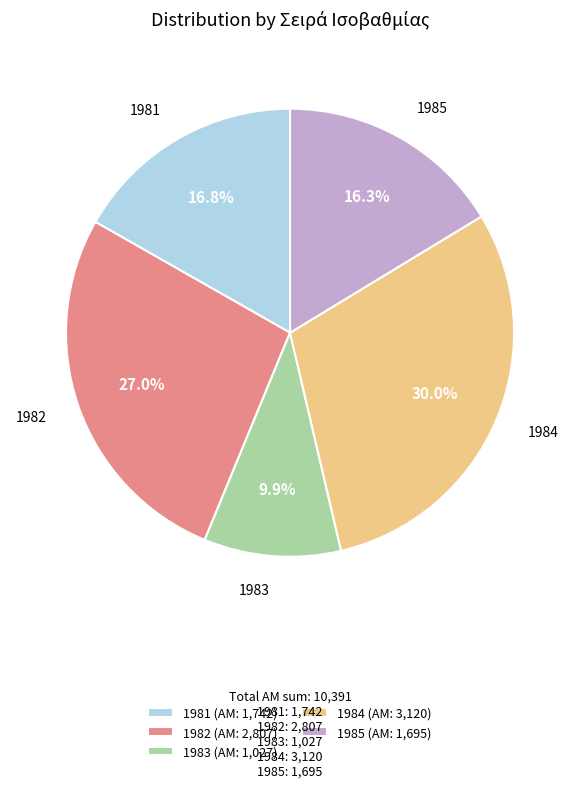

Between 1982 (ΑΜ: 2,807) and 1981 (ΑΜ: 1,742), which is larger?

1982 (ΑΜ: 2,807)